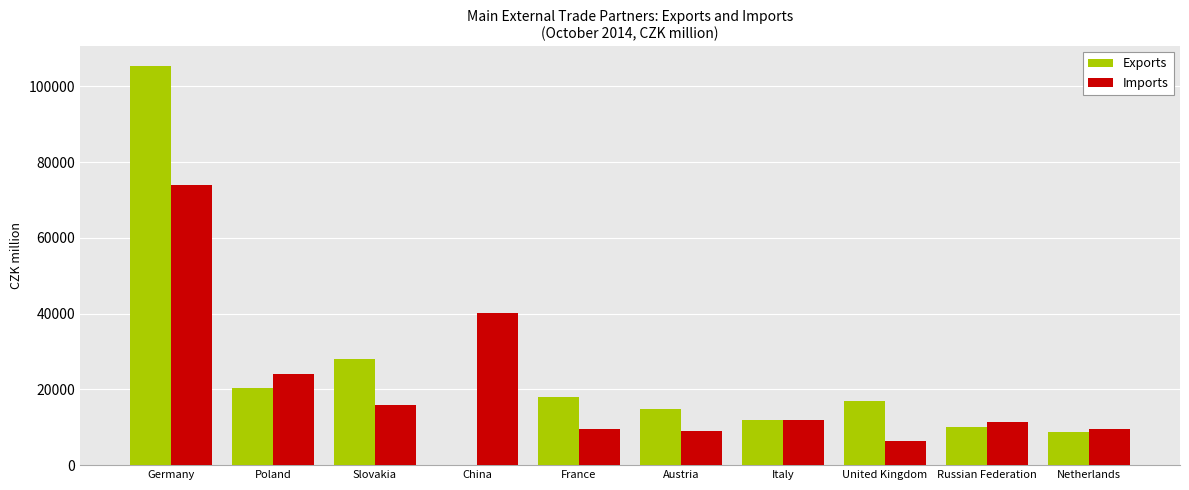

How many values in Exports are above zero?

9